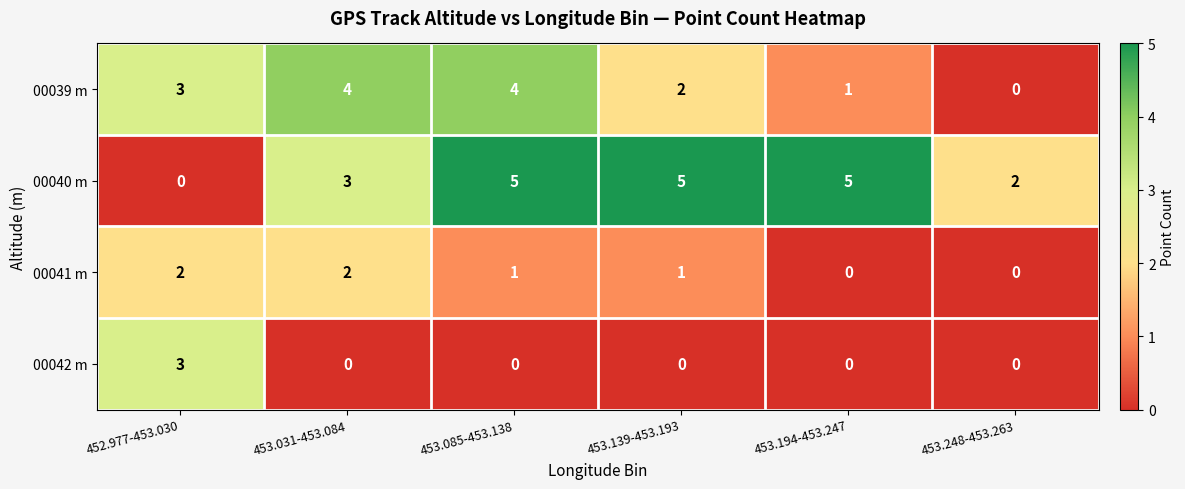

The value of 00041 m at 452.977-453.030 is 2. True or false?

True